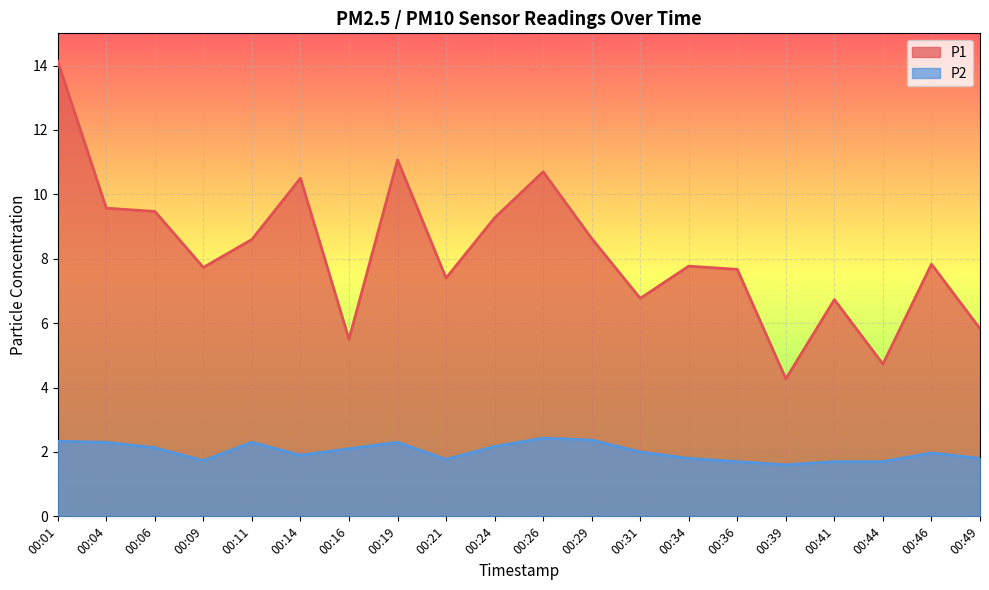

Rank the series by their maximum value, from lowest to highest.

P2, P1